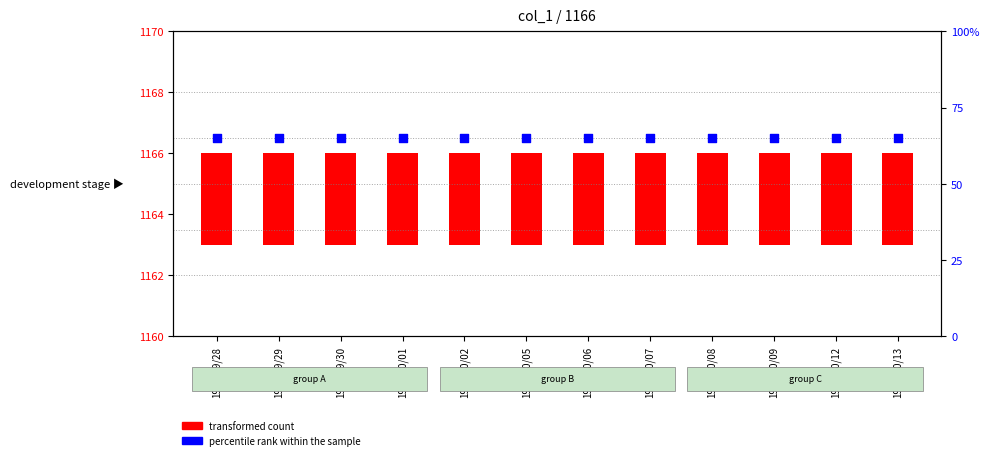

What is the total value across all series at 1998/10/09?

68